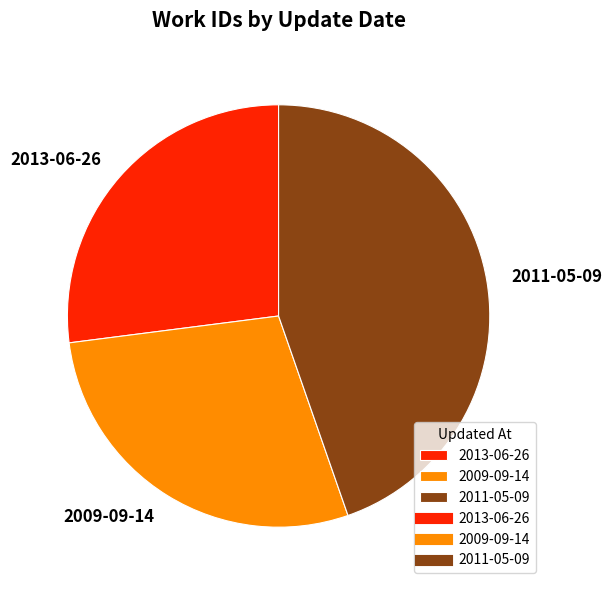

Rank the categories by value from highest to lowest.

2011-05-09, 2009-09-14, 2013-06-26